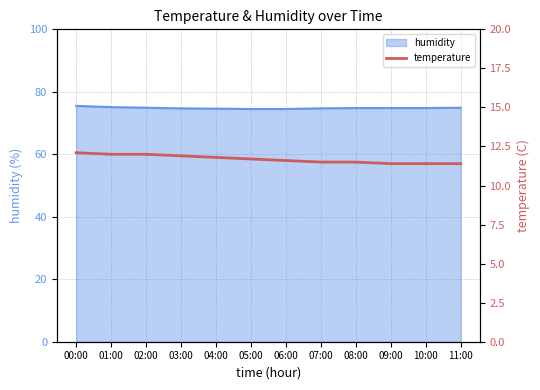

Reading left to right, list all the values displayed in this chart.

12.1	12.0	12.0	11.9	11.8	11.7	11.6	11.5	11.5	11.4	11.4	11.4